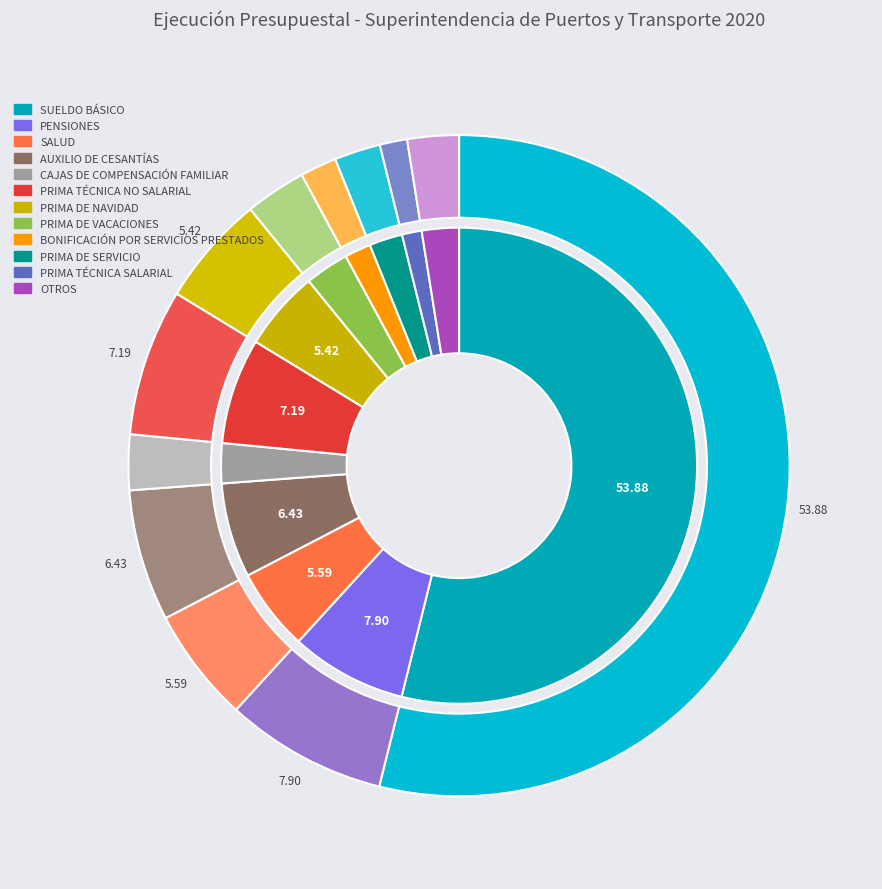

To the nearest percent, what is the combined percentage of PRIMA TÉCNICA SALARIAL and PRIMA DE NAVIDAD?

7%